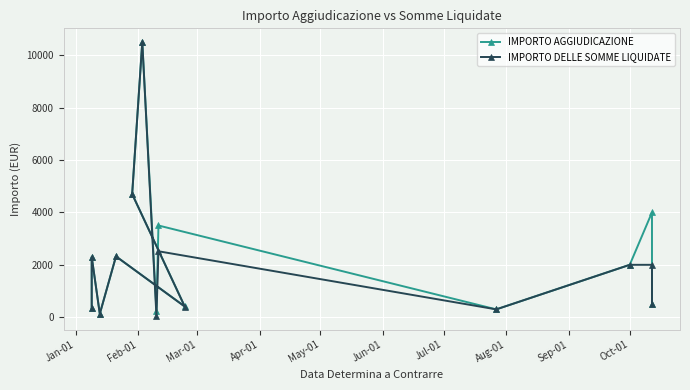

True or false: IMPORTO DELLE SOMME LIQUIDATE and IMPORTO AGGIUDICAZIONE intersect in this chart.

False